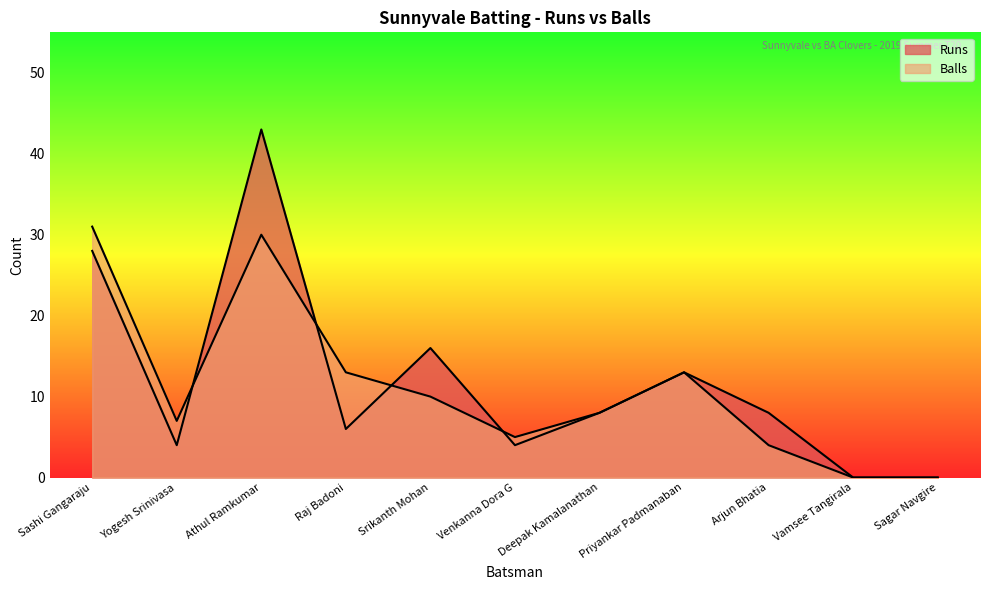

Reading left to right, extract all data points from this chart.

Runs: Sashi Gangaraju=28	Yogesh Srinivasa=4	Athul Ramkumar=43	Raj Badoni=6	Srikanth Mohan=16	Venkanna Dora G=4	Deepak Kamalanathan=8	Priyankar Padmanaban=13	Arjun Bhatia=8	Vamsee Tangirala=0	Sagar Navgire=0
Balls: Sashi Gangaraju=31	Yogesh Srinivasa=7	Athul Ramkumar=30	Raj Badoni=13	Srikanth Mohan=10	Venkanna Dora G=5	Deepak Kamalanathan=8	Priyankar Padmanaban=13	Arjun Bhatia=4	Vamsee Tangirala=0	Sagar Navgire=0